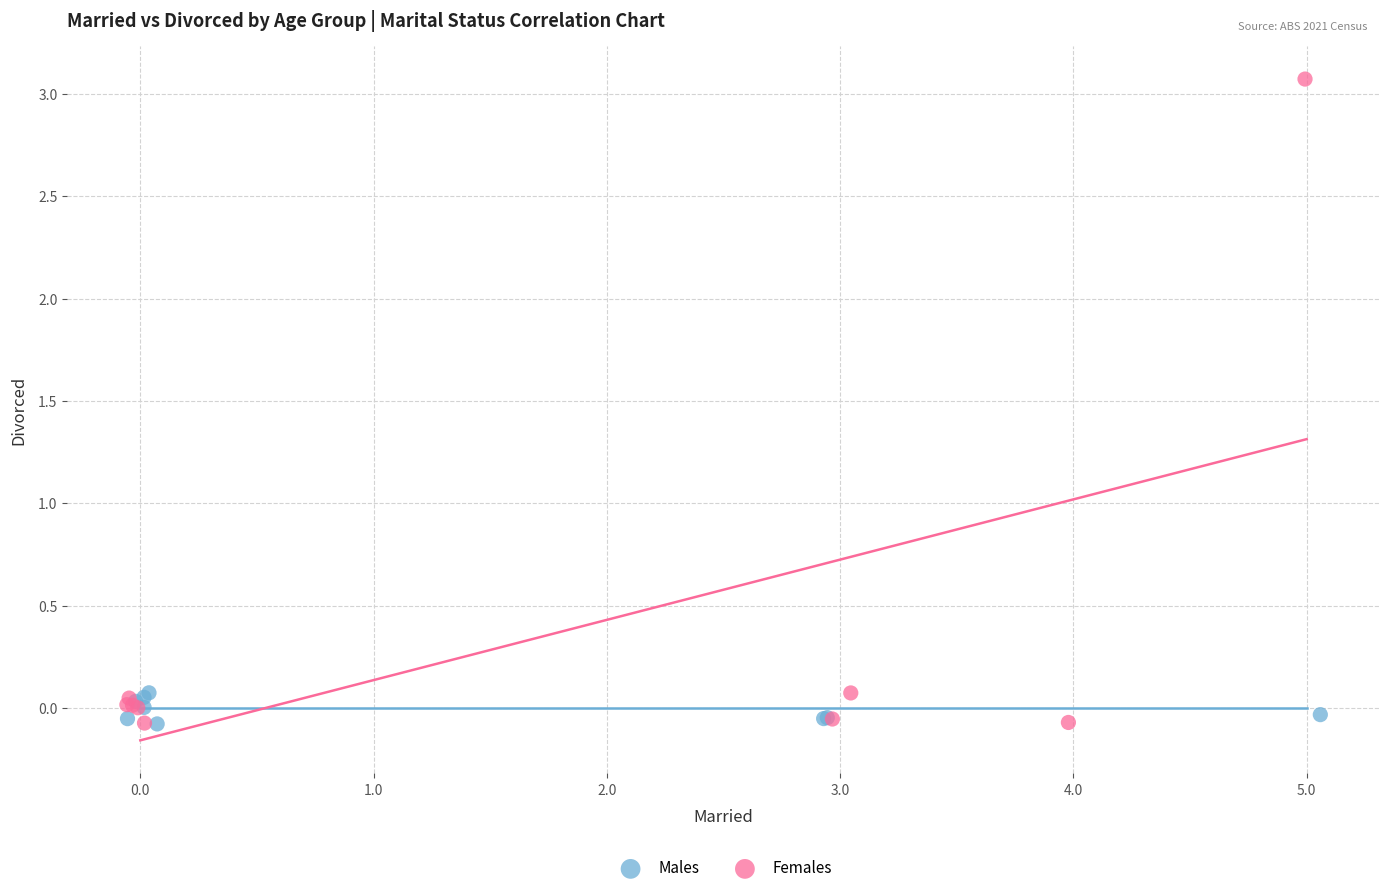

Which series reaches the maximum Y coordinate?

Females